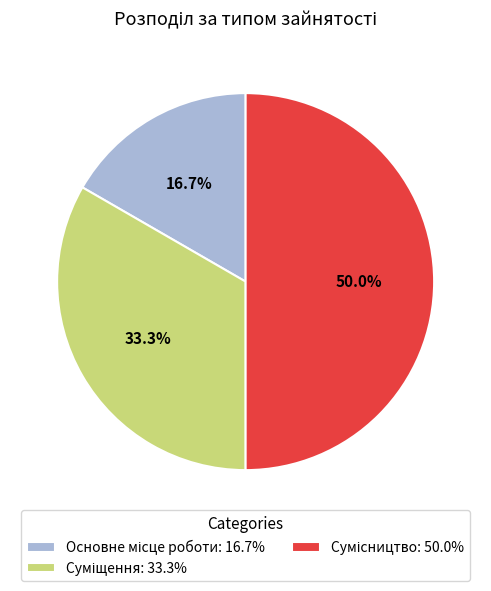

What is the change in value from Основне місце роботи to Сумісництво?

+2